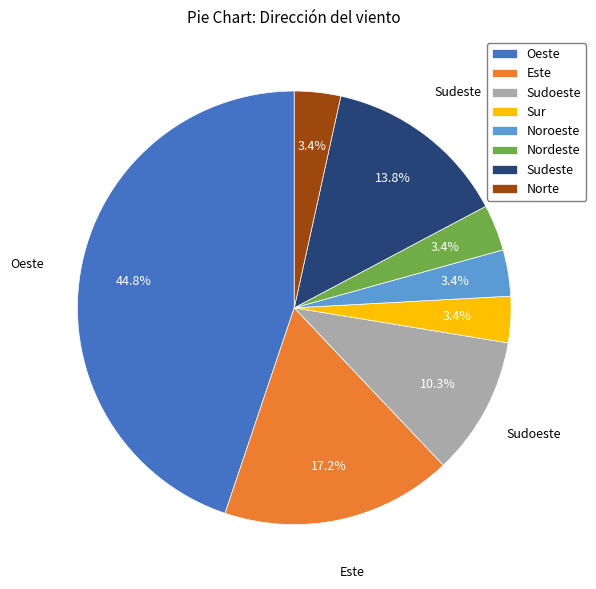

How many slices are in this pie chart?

8